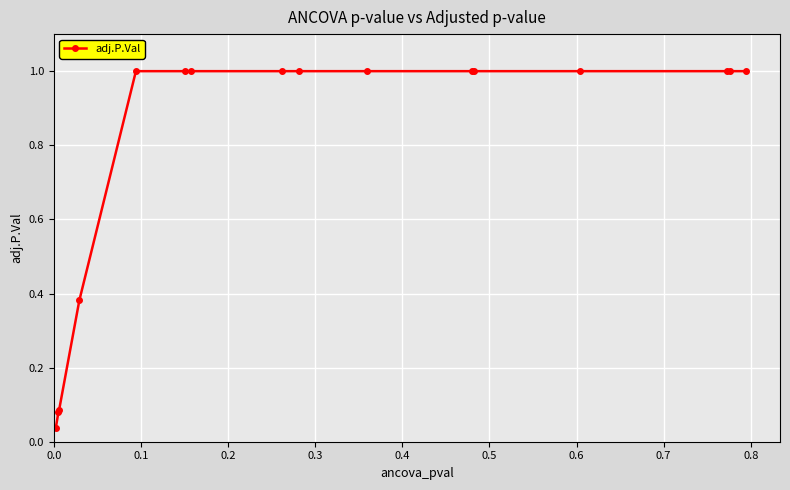

What is the greatest value displayed?

1.0